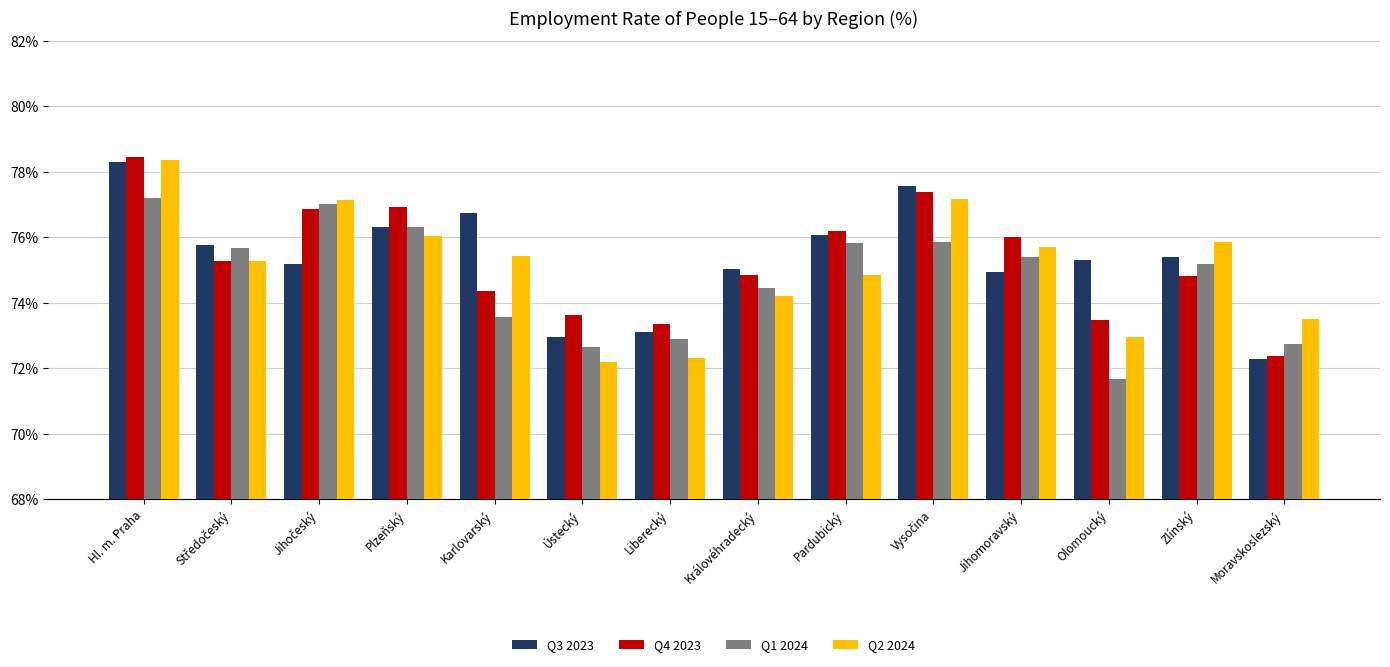

What is the spread (max minus min) of values at Hl. m. Praha?

1.3